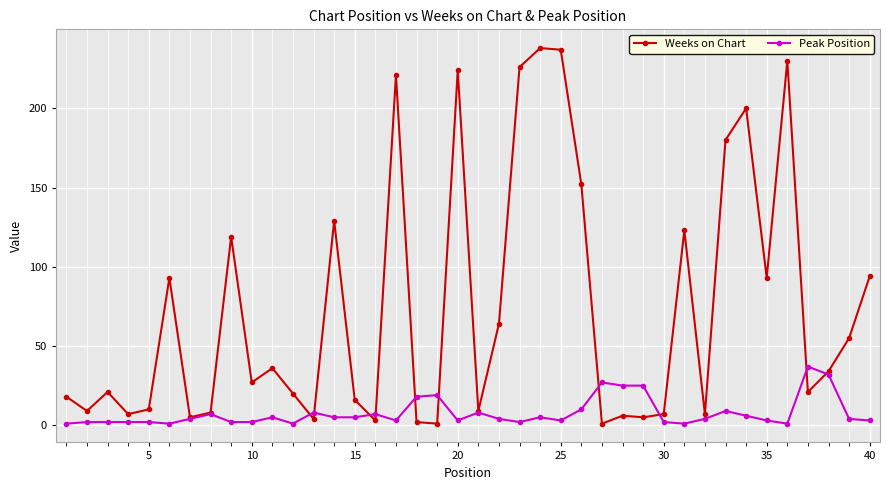

Which series has the largest range (max minus min)?

Weeks on Chart